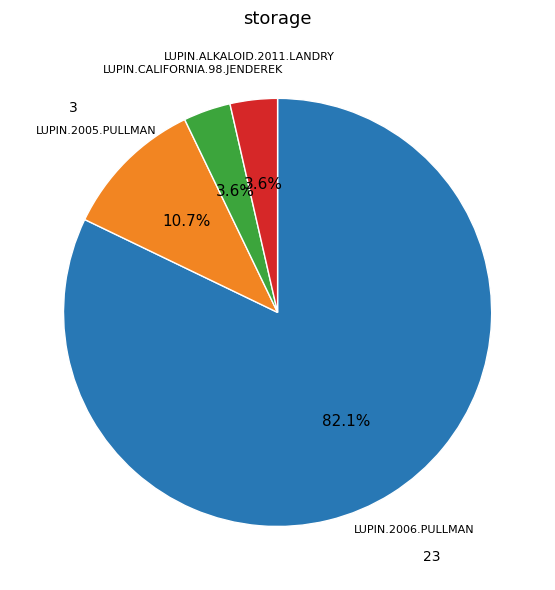

Is there any slice that represents more than half of the pie?

Yes